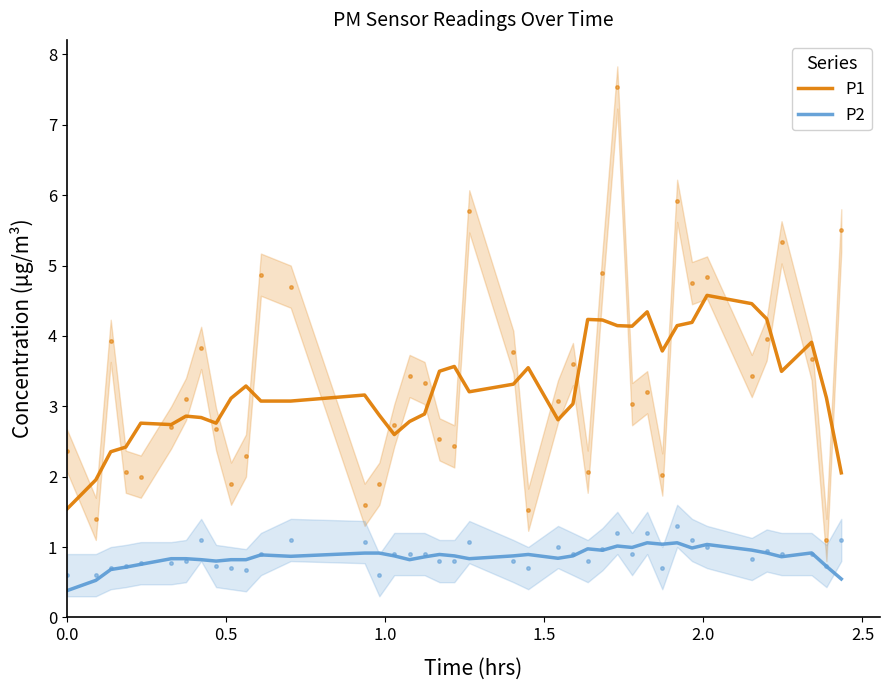

How many interior local valleys does the P1 series have?

8